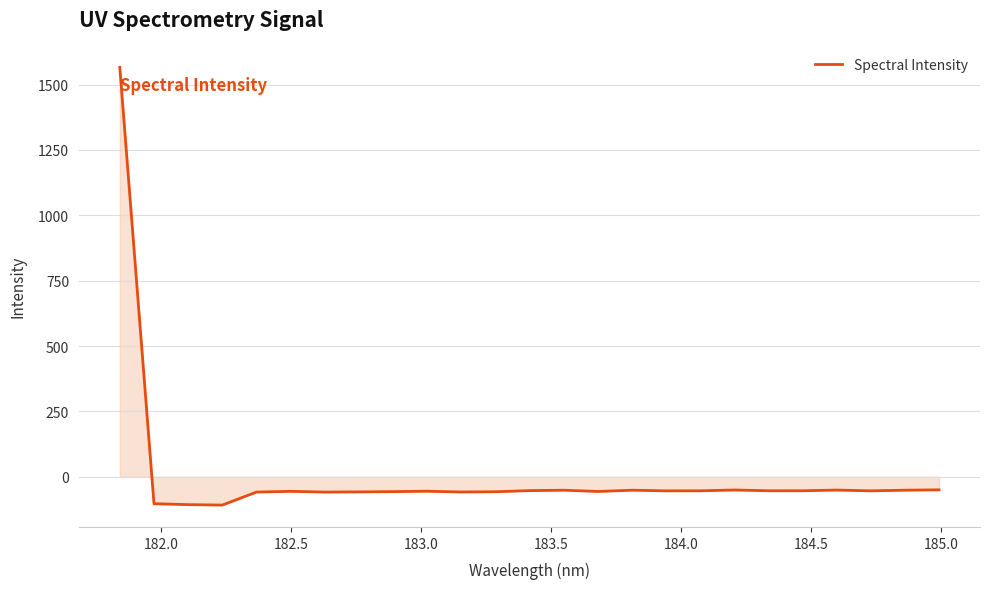

How many series are shown in this chart?

1